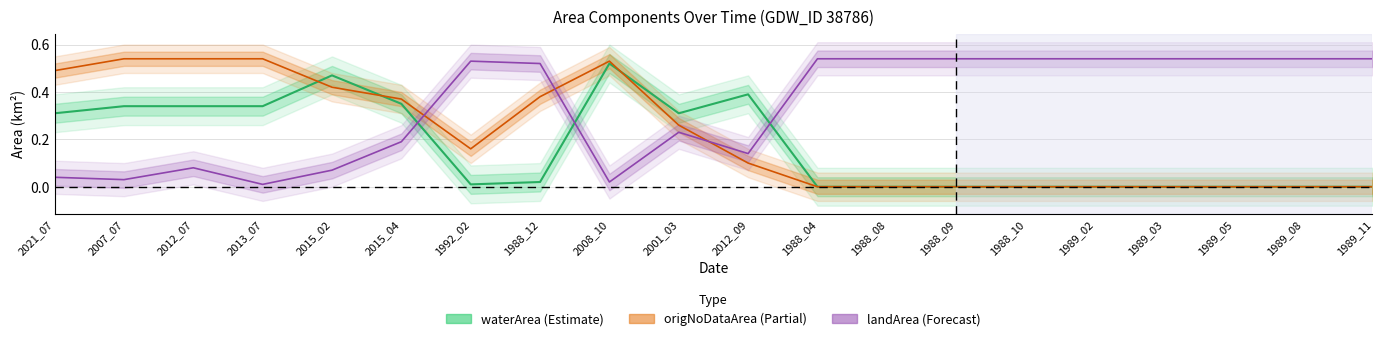

At 1988_09, list the series in order from largest to smallest.

landArea, waterArea, origNoDataArea